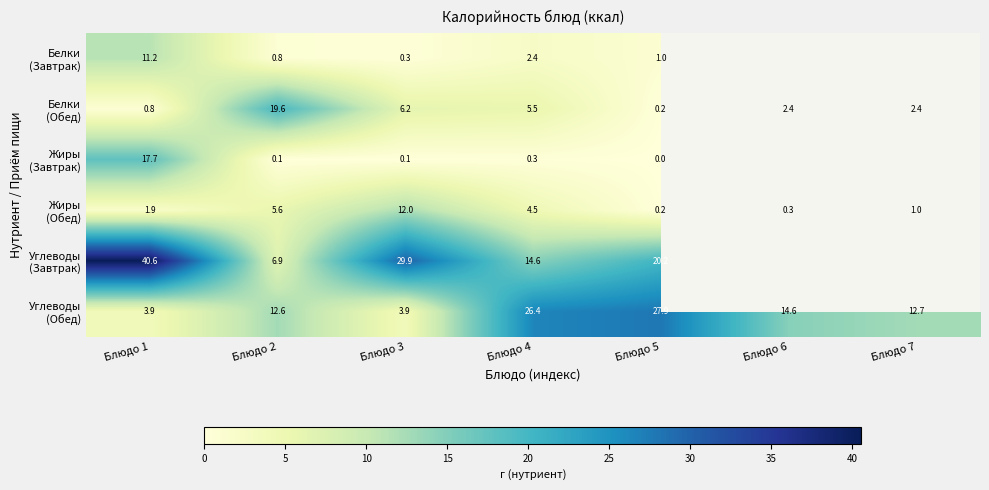

What is the maximum value for Белки (Обед)?

19.6